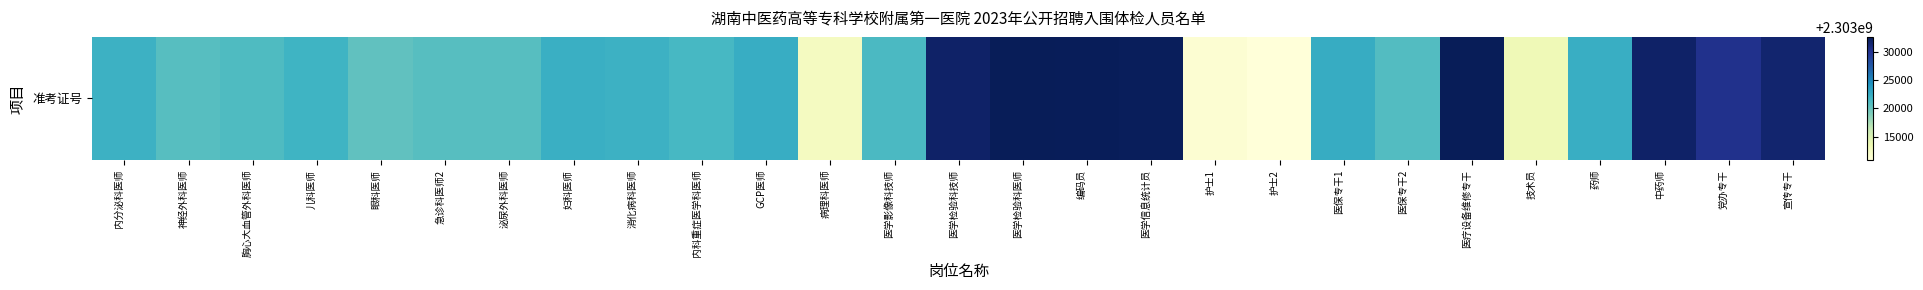

Count the number of data series in this chart.

1